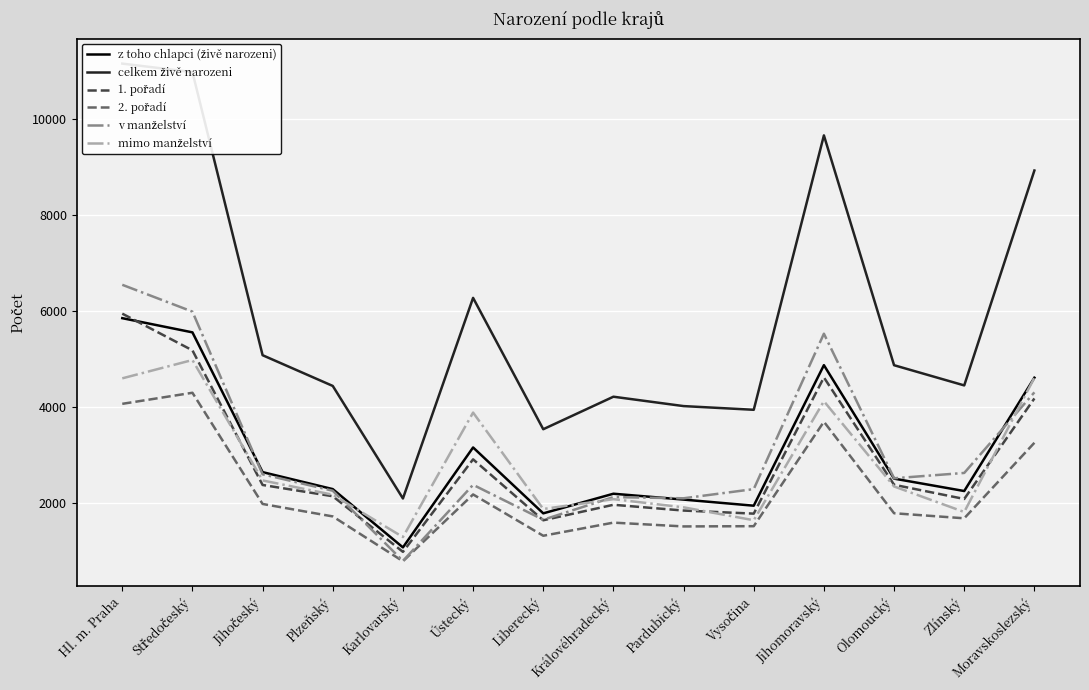

Between Liberecký and Moravskoslezský, which is larger?

Moravskoslezský